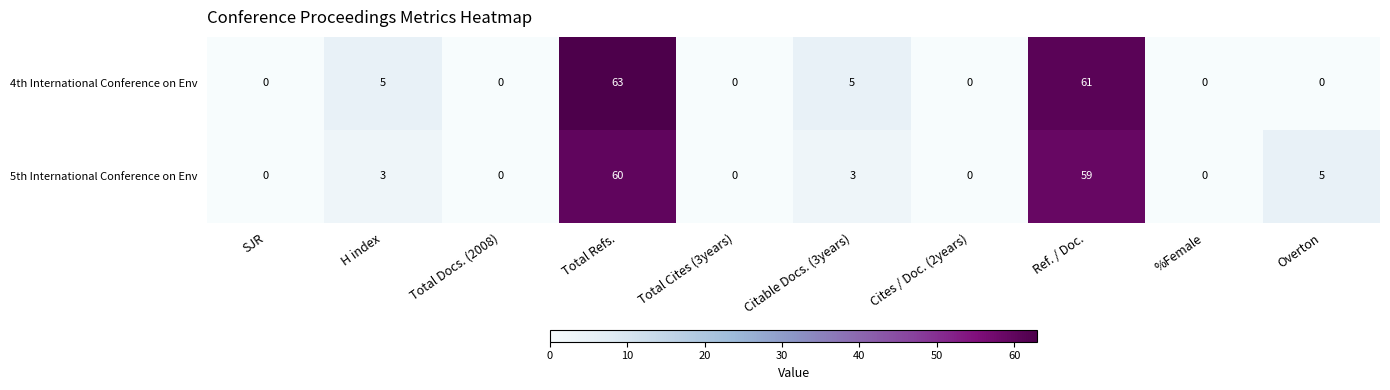

Which category has the highest value across all series?

Total Refs.